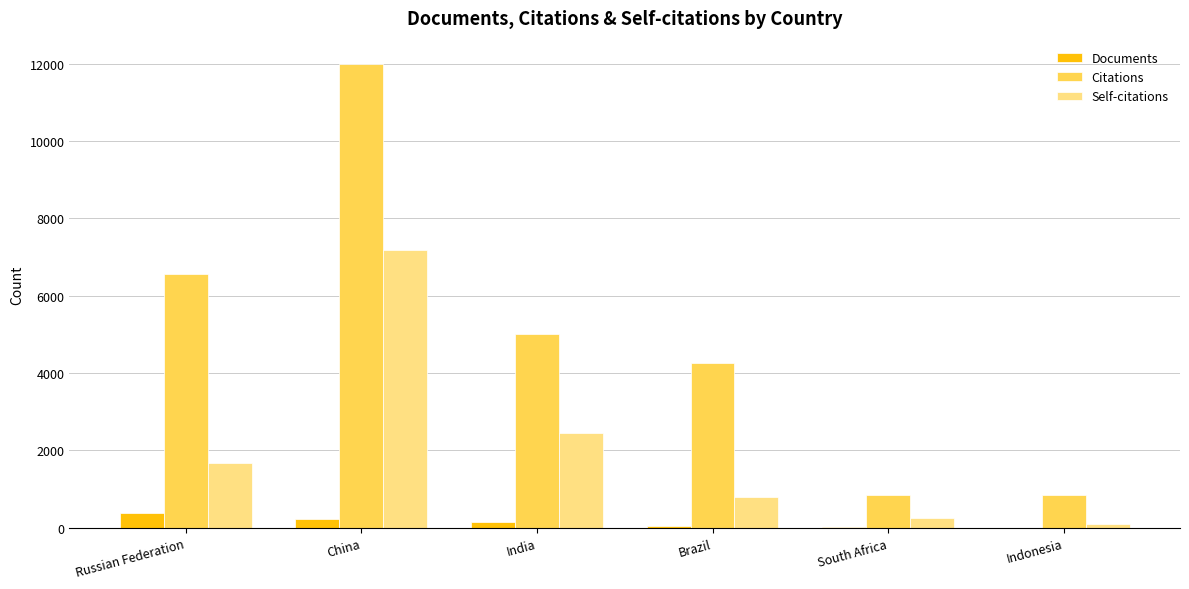

What are all the series names shown in the legend?

Documents, Citations, Self-citations